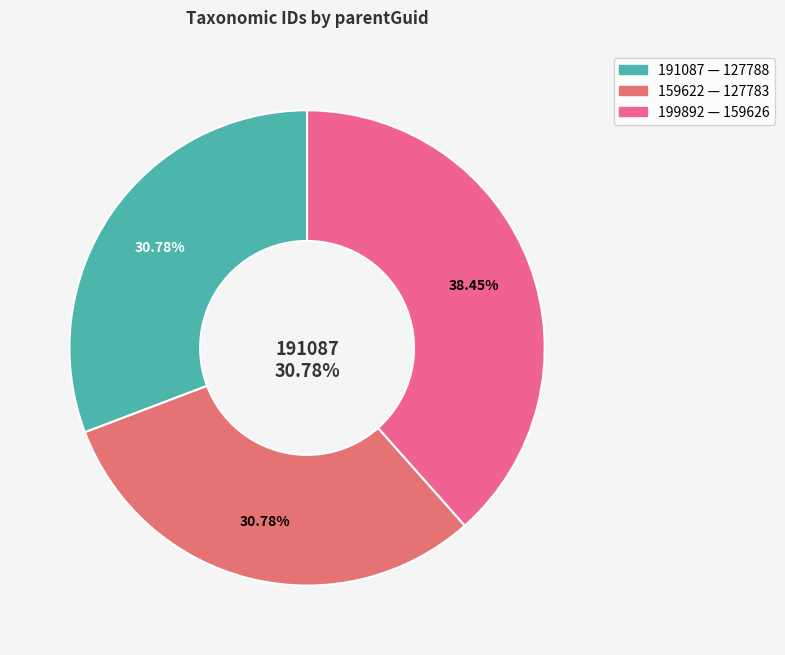

What portion of the pie excludes 199892?

61.6%